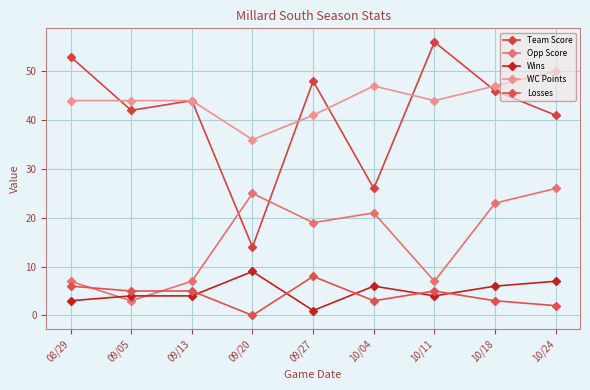

What is the lowest value of the Team Score series?

14